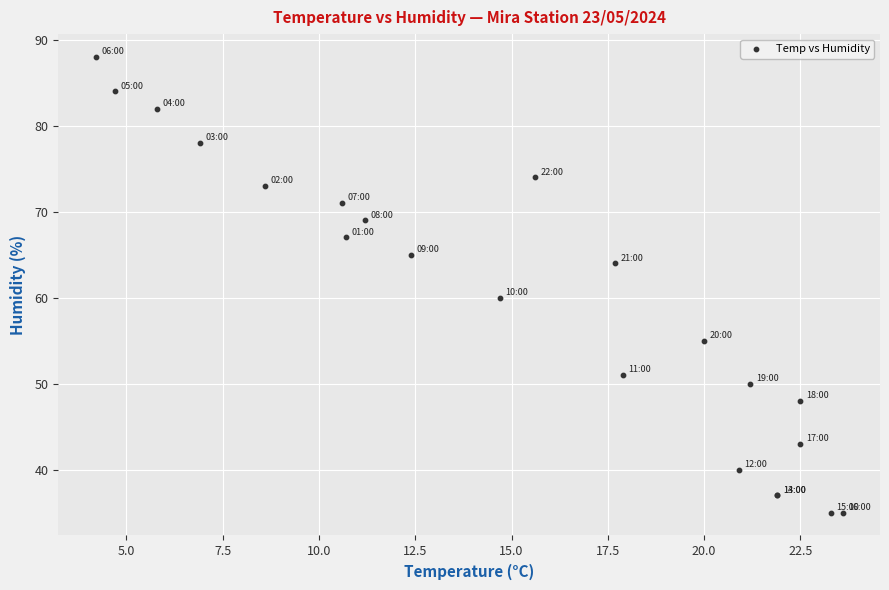

What Y value in the scatter plot is closest to 61?

60